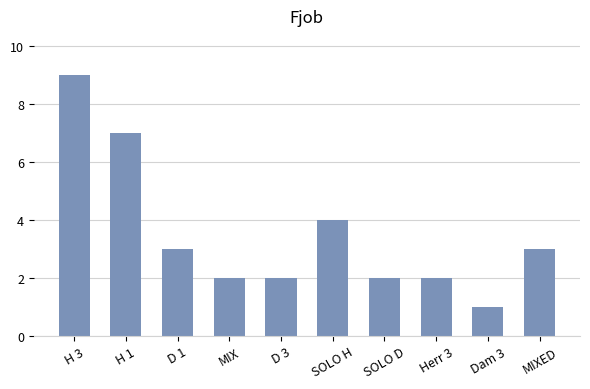

Reading left to right, transcribe all the data shown in this chart.

H 3=9	H 1=7	D 1=3	MIX=2	D 3=2	SOLO H=4	SOLO D=2	Herr 3=2	Dam 3=1	MIXED=3